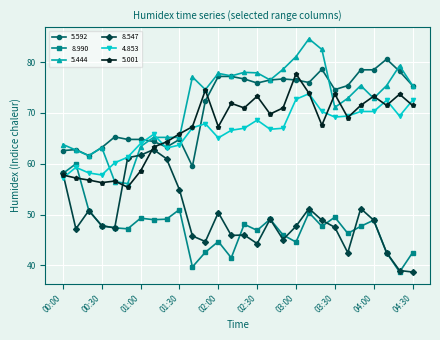

What is the value of the 8.990 point at the 4th from the left?

47.8